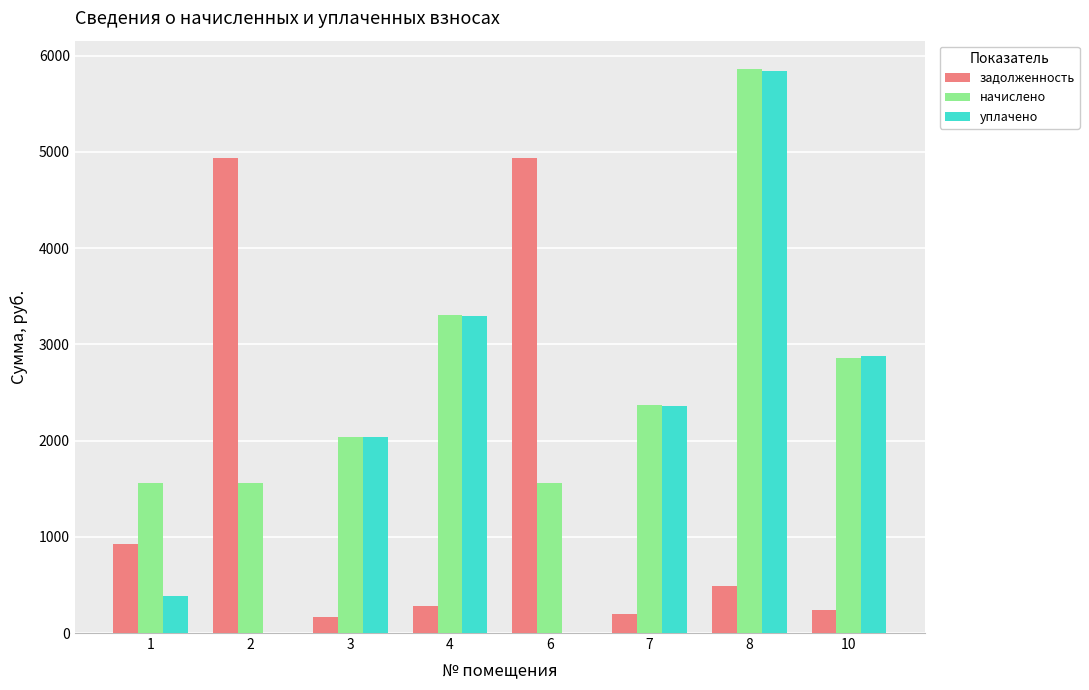

How many categories are shown in the chart?

8